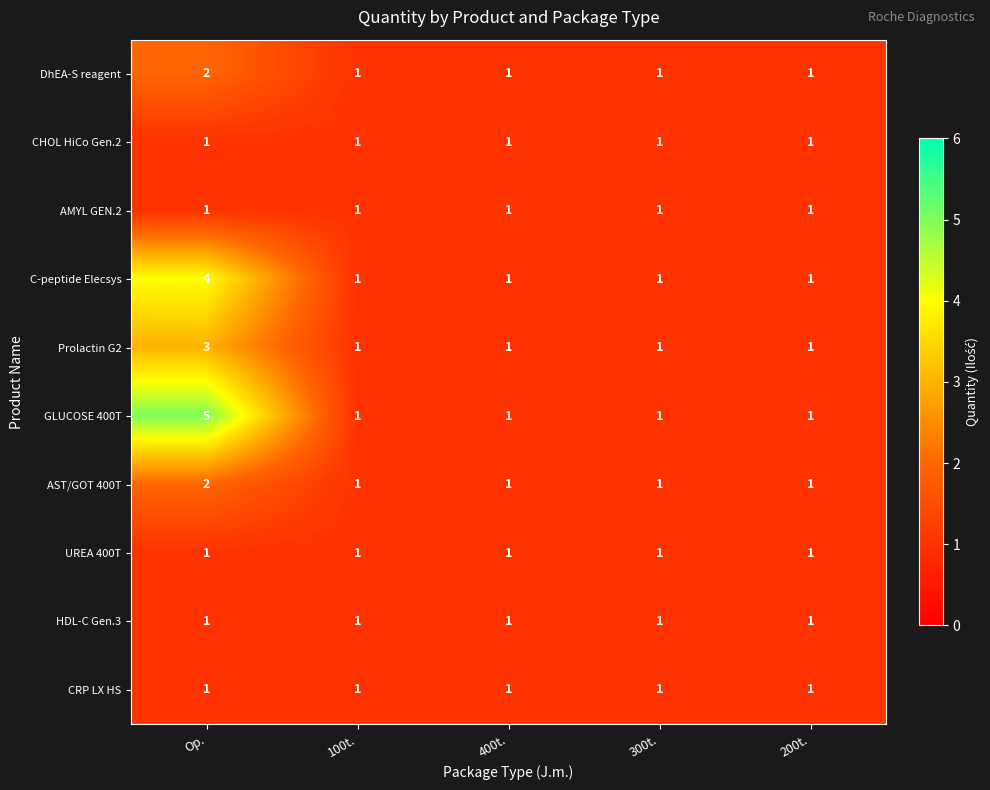

At which category is the sum across all series the highest?

Op.